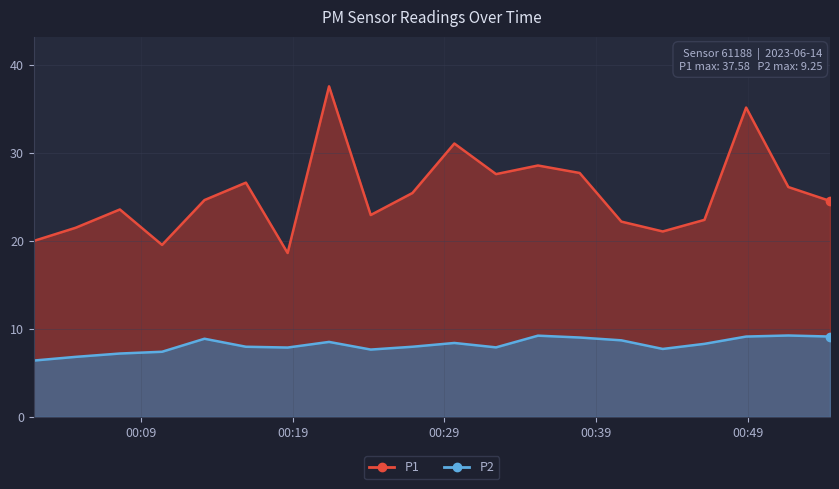

Is the value of P2 at 2023-06-14T00:51:41 greater than the value of P1 at 2023-06-14T00:54:26?

No